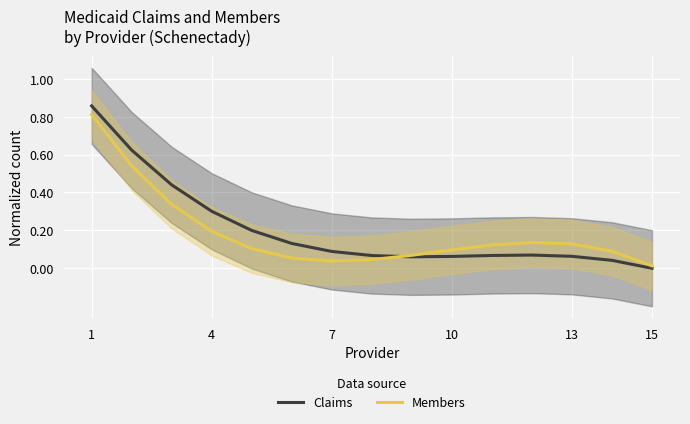

Rank the series by their average value, from highest to lowest.

Claims, Members